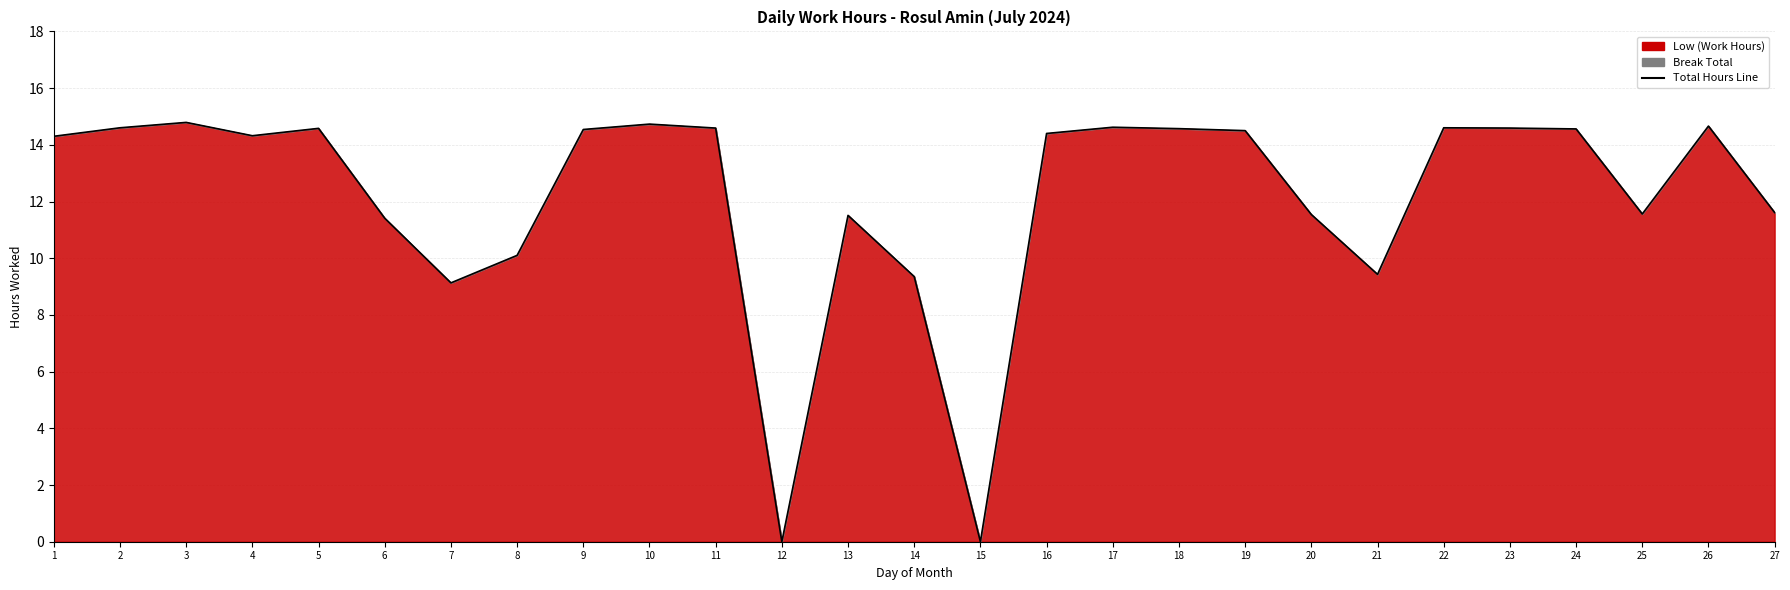

Reading right to left, extract all data points from this chart.

27=11.6	26=14.7	25=11.6	24=14.6	23=14.6	22=14.6	21=9.4	20=11.5	19=14.5	18=14.6	17=14.6	16=14.4	15=0.0	14=9.3	13=11.5	12=0.0	11=14.6	10=14.7	9=14.5	8=10.1	7=9.1	6=11.4	5=14.6	4=14.3	3=14.8	2=14.6	1=14.3